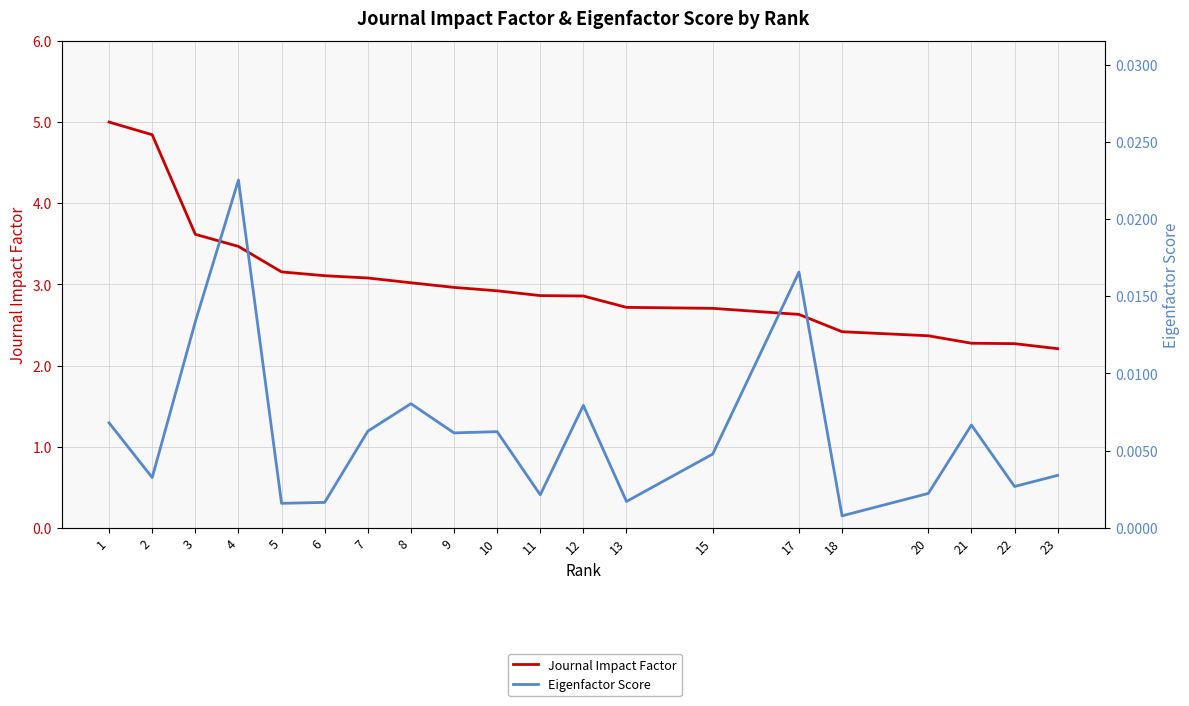

Between 4 and 21, which series saw the biggest shift?

Journal Impact Factor